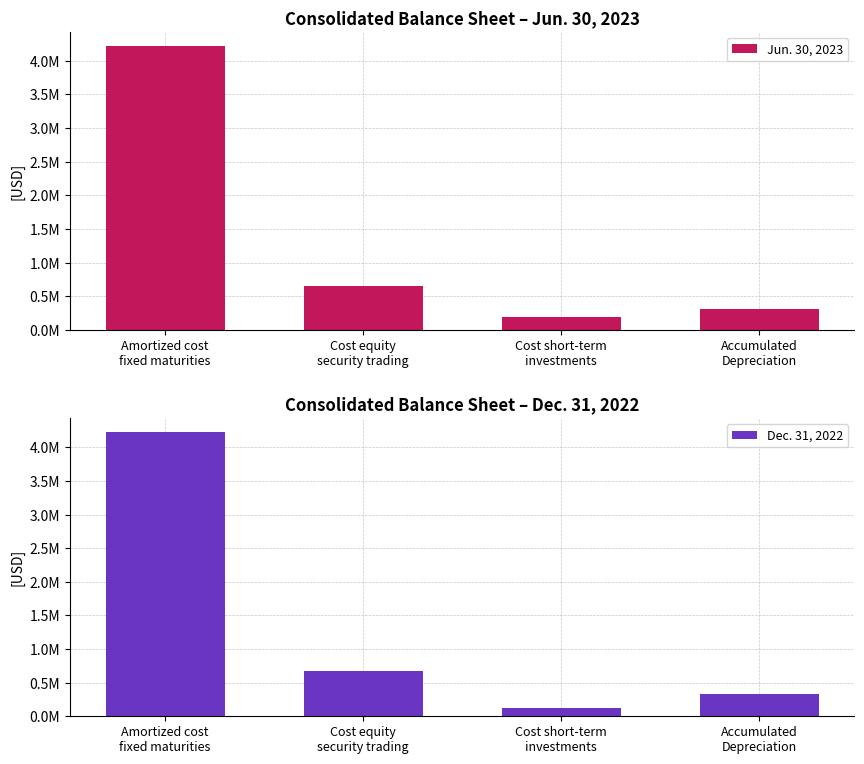

Are the bars horizontal?

No